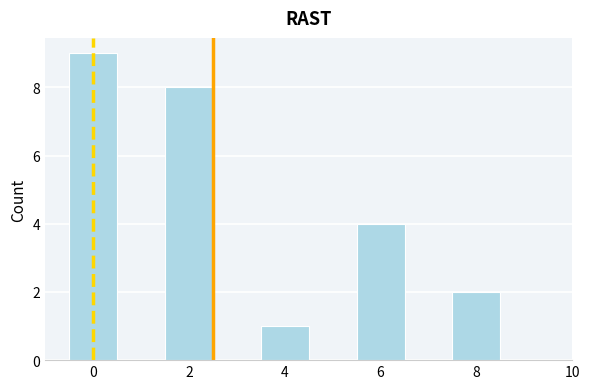

What is the height of the bar covering 1.5 to 2.5 on the x-axis? Neither the bar edges nor the heights are printed on the chart, so give them approximately, as read against the axes.

8